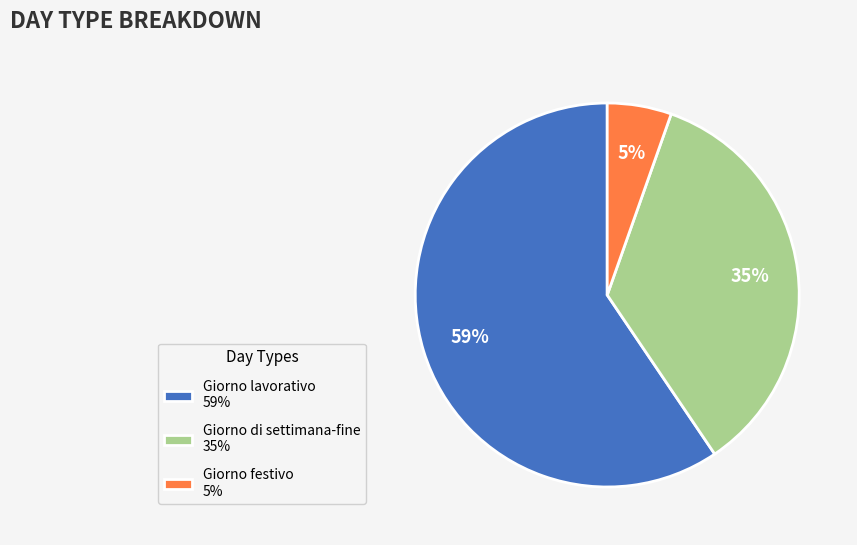

Rank the categories by value from lowest to highest.

Giorno festivo, Giorno di settimana-fine, Giorno lavorativo